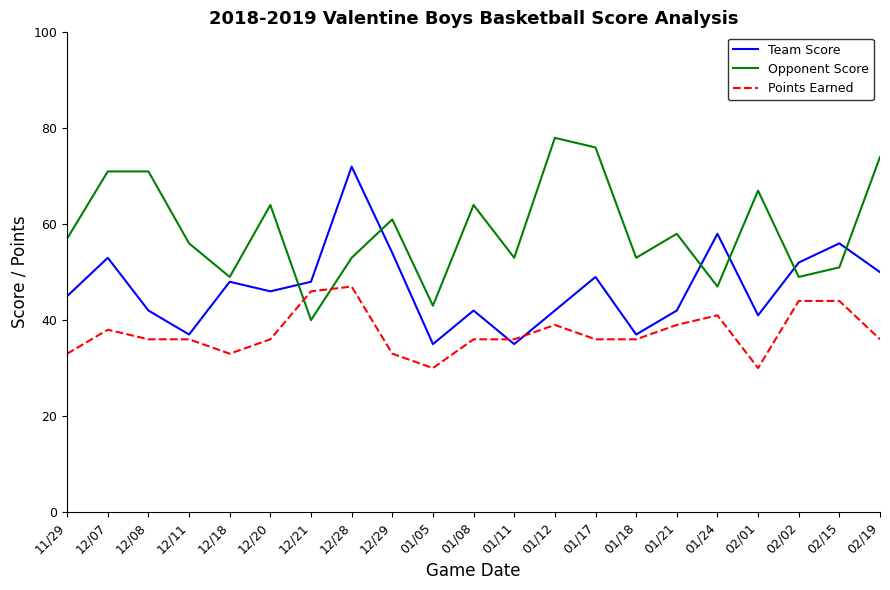

Which category has the highest value in the Opponent Score series?

01/12